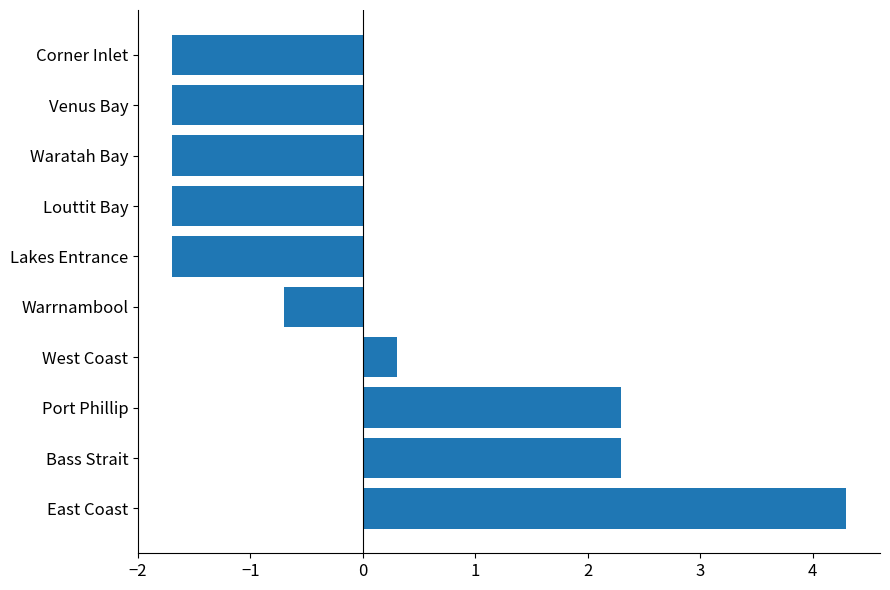

Reading top to bottom, extract all data points from this chart.

Corner Inlet=-1.7	Venus Bay=-1.7	Waratah Bay=-1.7	Louttit Bay=-1.7	Lakes Entrance=-1.7	Warrnambool=-0.7	West Coast=0.3	Port Phillip=2.3	Bass Strait=2.3	East Coast=4.3